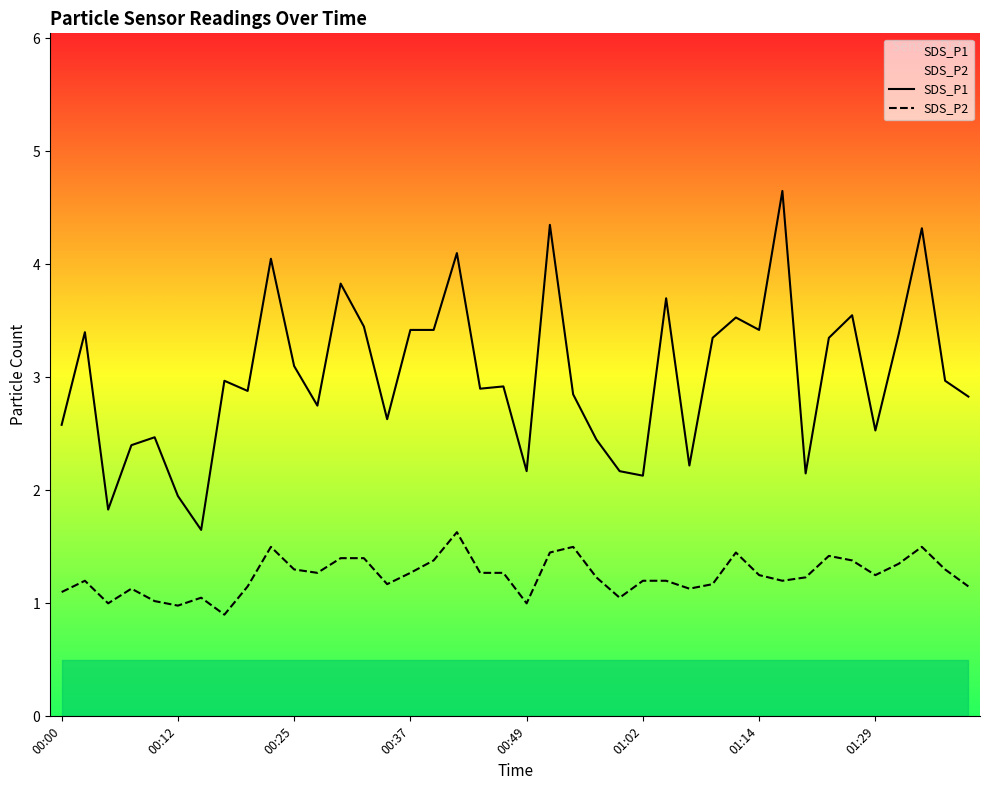

How many series are shown in this chart?

2